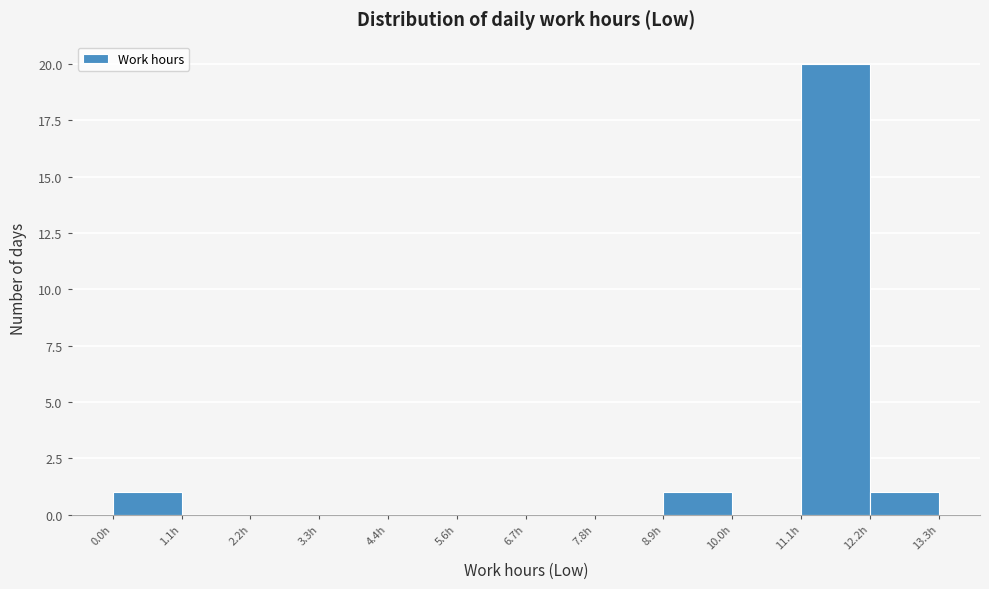

Reading left to right, list every bar in this chart as the range it spans on the x-axis followed by its height. Neither the bar edges nor the heights are printed on the chart, so give them approximately, as read against the axes.

0.0 to 1.2: 1
1.2 to 2.2: 0
2.2 to 3.4: 0
3.4 to 4.4: 0
4.4 to 5.6: 0
5.6 to 6.6: 0
6.6 to 7.8: 0
7.8 to 8.8: 0
8.8 to 10.0: 1
10.0 to 11.2: 0
11.2 to 12.2: 20
12.2 to 13.4: 1